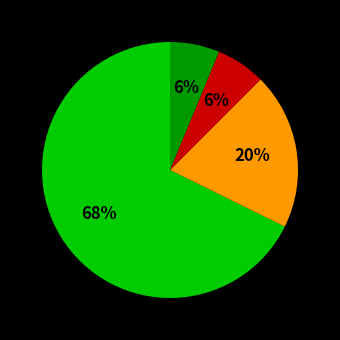

Is there a majority slice in this chart?

Yes